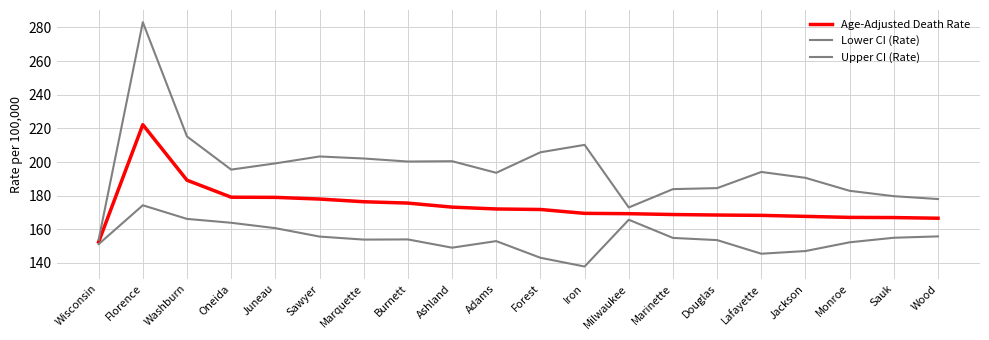

Reading right to left, what are all the values shown in this chart?

Age-Adjusted Death Rate: Wood=166.6	Sauk=167.0	Monroe=167.1	Jackson=167.7	Lafayette=168.3	Douglas=168.5	Marinette=168.8	Milwaukee=169.3	Iron=169.5	Forest=171.8	Adams=172.1	Ashland=173.2	Burnett=175.6	Marquette=176.4	Sawyer=178.0	Juneau=179.0	Oneida=179.1	Washburn=189.2	Florence=222.2	Wisconsin=152.5
Lower CI (Rate): Wood=155.8	Sauk=155.0	Monroe=152.3	Jackson=147.1	Lafayette=145.5	Douglas=153.6	Marinette=154.9	Milwaukee=165.7	Iron=137.9	Forest=143.1	Adams=153.0	Ashland=149.1	Burnett=154.0	Marquette=153.9	Sawyer=155.7	Juneau=160.7	Oneida=163.9	Washburn=166.2	Florence=174.3	Wisconsin=151.2
Upper CI (Rate): Wood=178.0	Sauk=179.7	Monroe=182.9	Jackson=190.6	Lafayette=194.1	Douglas=184.5	Marinette=183.9	Milwaukee=173.0	Iron=210.2	Forest=205.8	Adams=193.6	Ashland=200.5	Burnett=200.3	Marquette=202.1	Sawyer=203.3	Juneau=199.2	Oneida=195.5	Washburn=215.2	Florence=283.1	Wisconsin=153.8